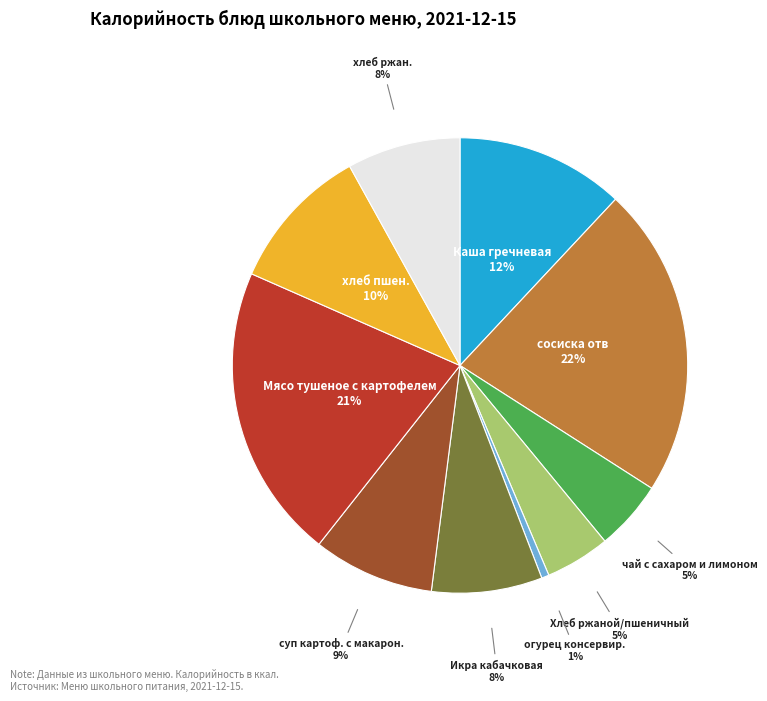

To the nearest percent, what is the average slice percentage?

10%